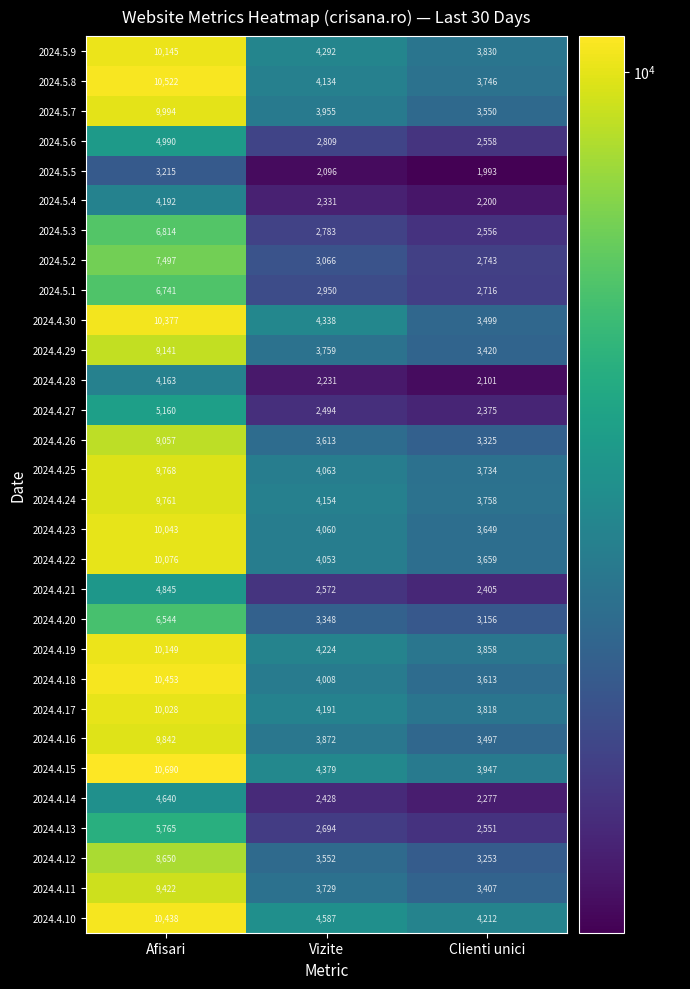

What is the maximum value shown in the chart?

10690